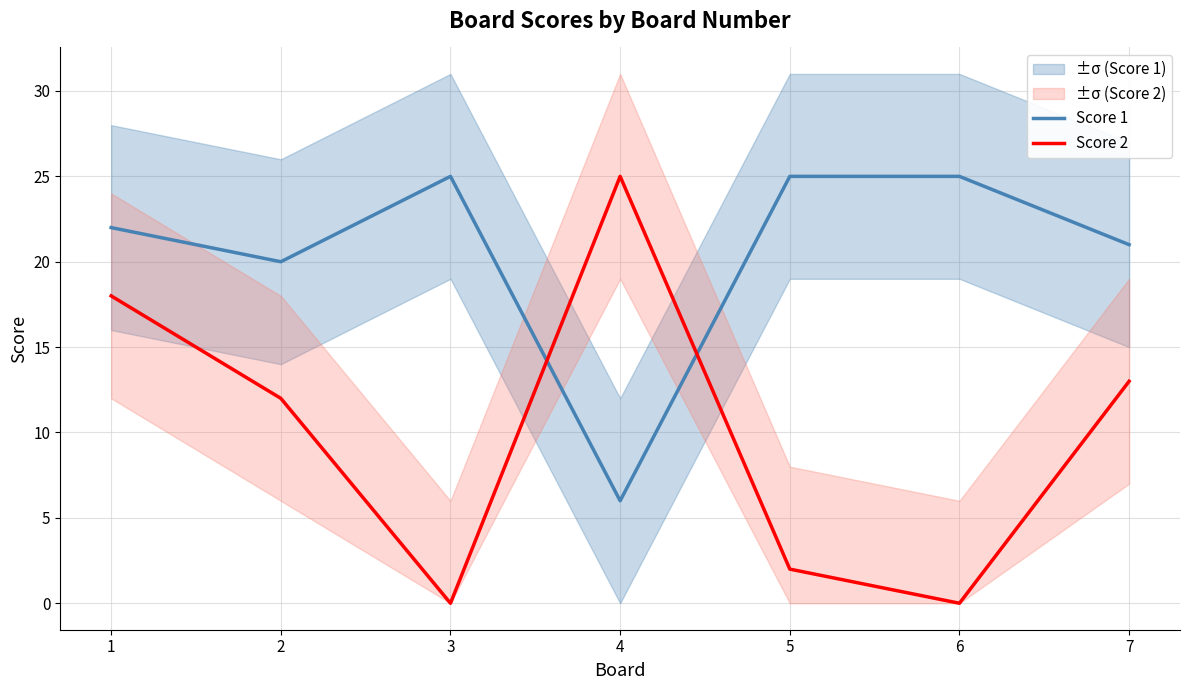

True or false: Score 1 has a value of 15 at 6.

False